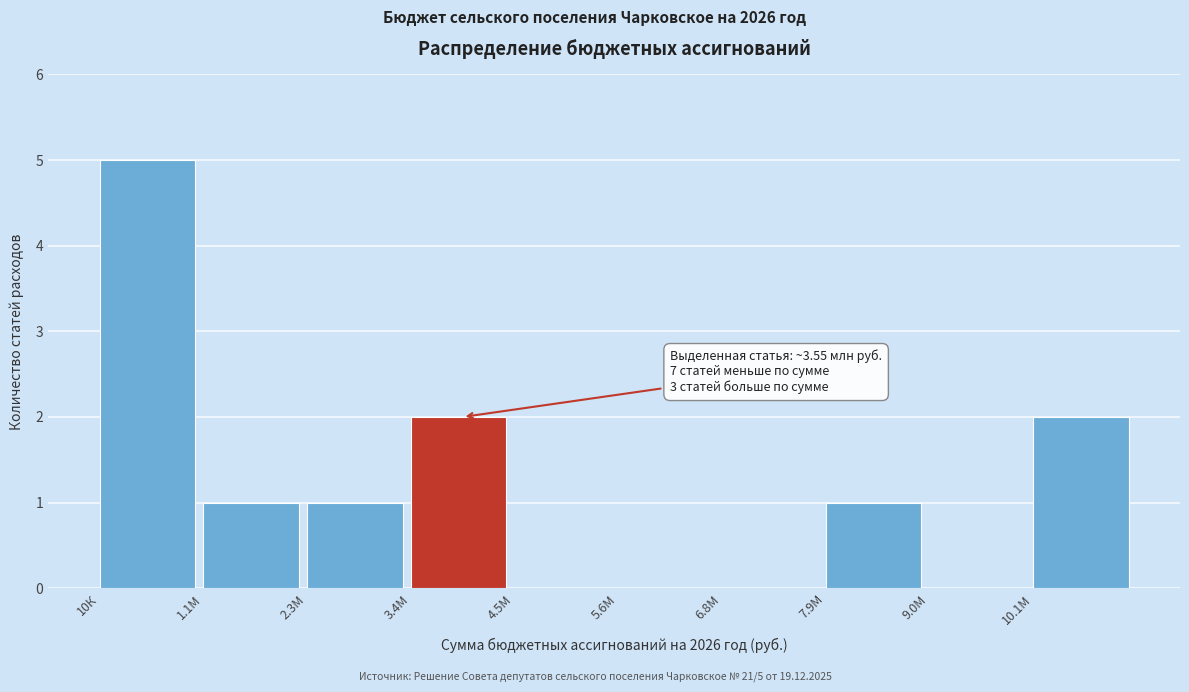

Reading left to right, what are all the values shown in this chart?

10К=5	1.1М=1	2.3М=1	3.4М=2	4.5М=0	5.6М=0	6.8М=0	7.9М=1	9.0М=0	10.1М=2